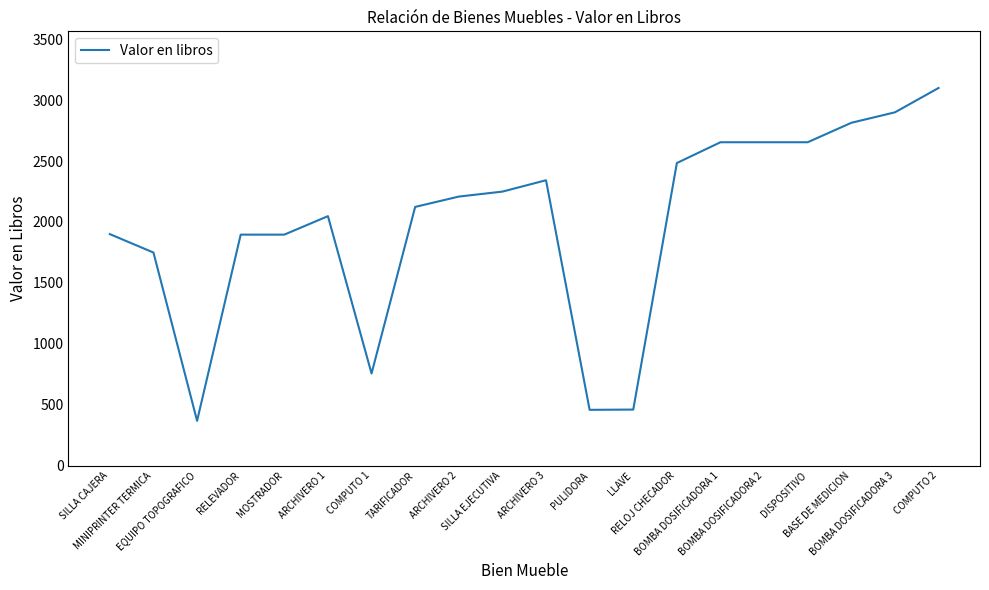

Between DISPOSITIVO and RELOJ CHECADOR, which is larger?

DISPOSITIVO